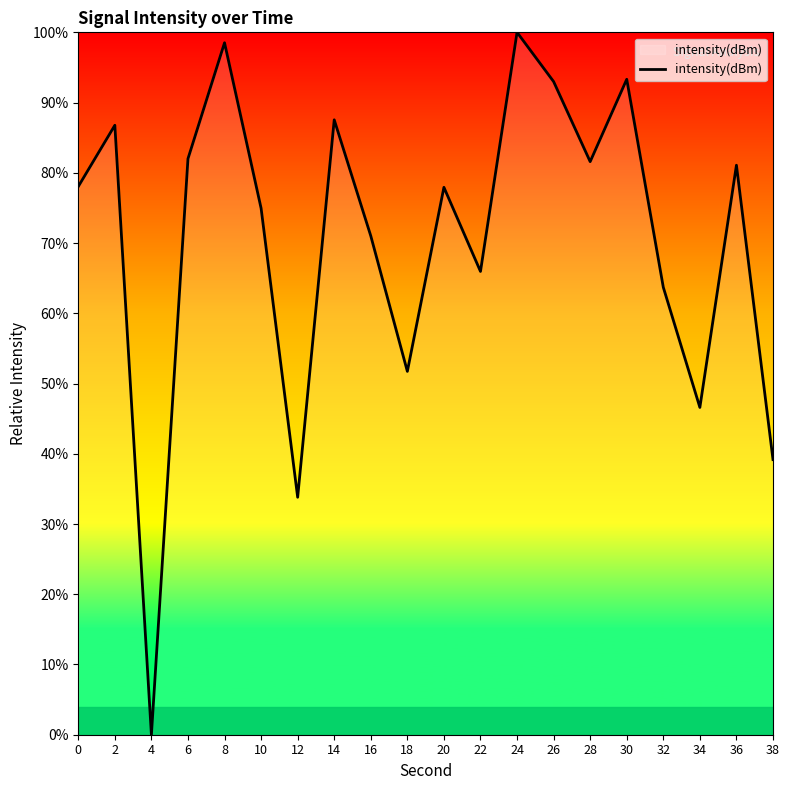

What is the change in value from 20 to 34?

-31.3